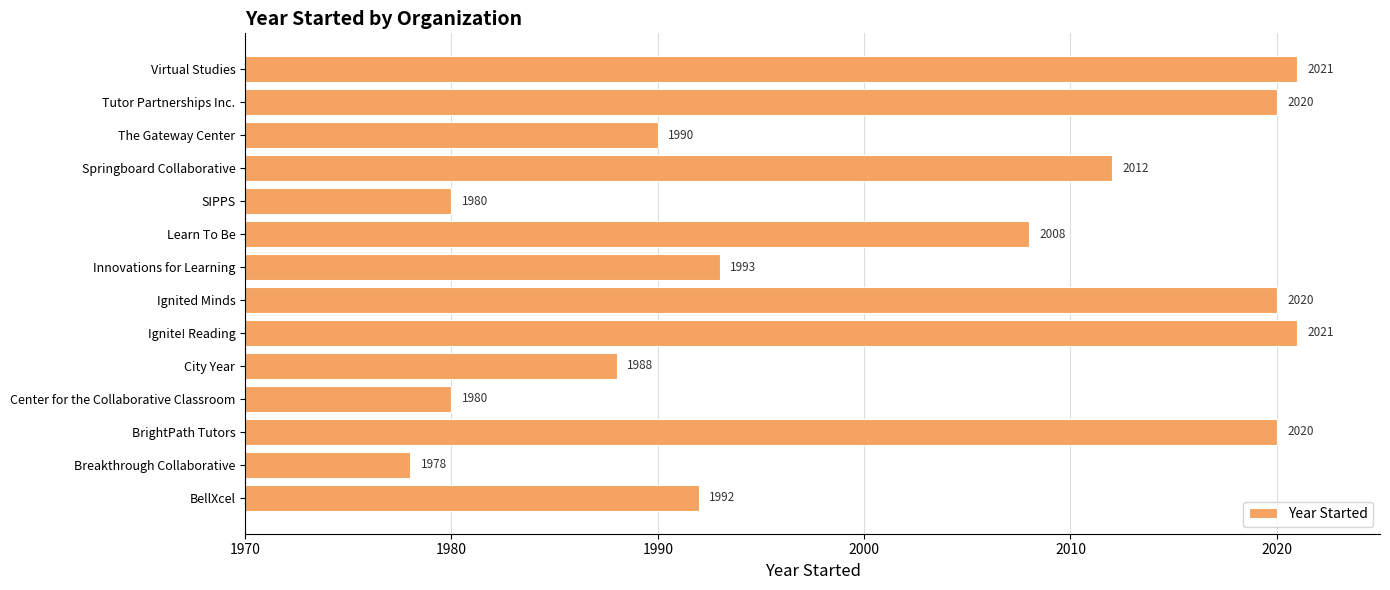

What is the minimum value shown in the chart?

1978